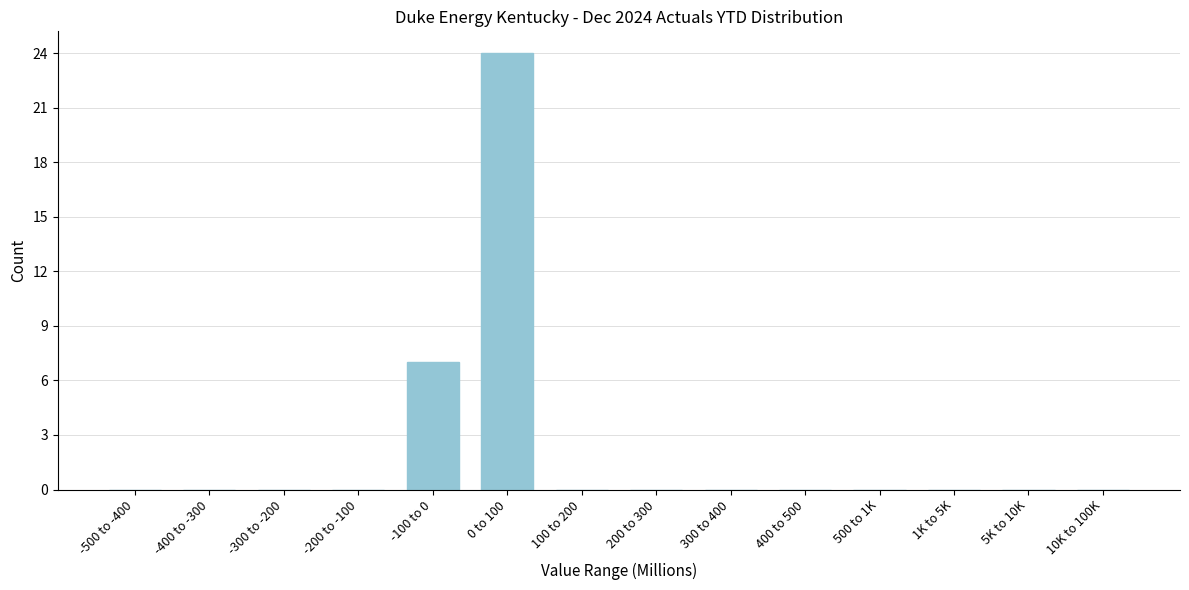

Reading left to right, list all the values displayed in this chart.

-500 to -400=0	-400 to -300=0	-300 to -200=0	-200 to -100=0	-100 to 0=7	0 to 100=24	100 to 200=0	200 to 300=0	300 to 400=0	400 to 500=0	500 to 1K=0	1K to 5K=0	5K to 10K=0	10K to 100K=0